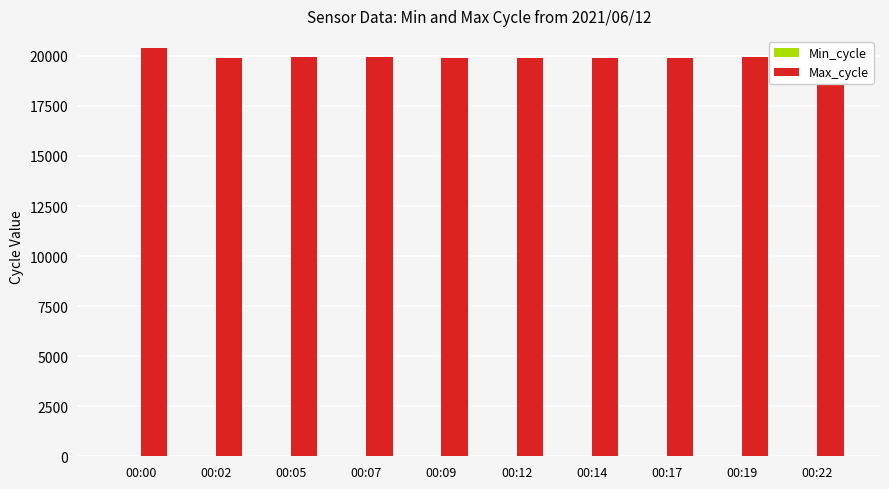

The value of Max_cycle at 00:22 is 32244. True or false?

False